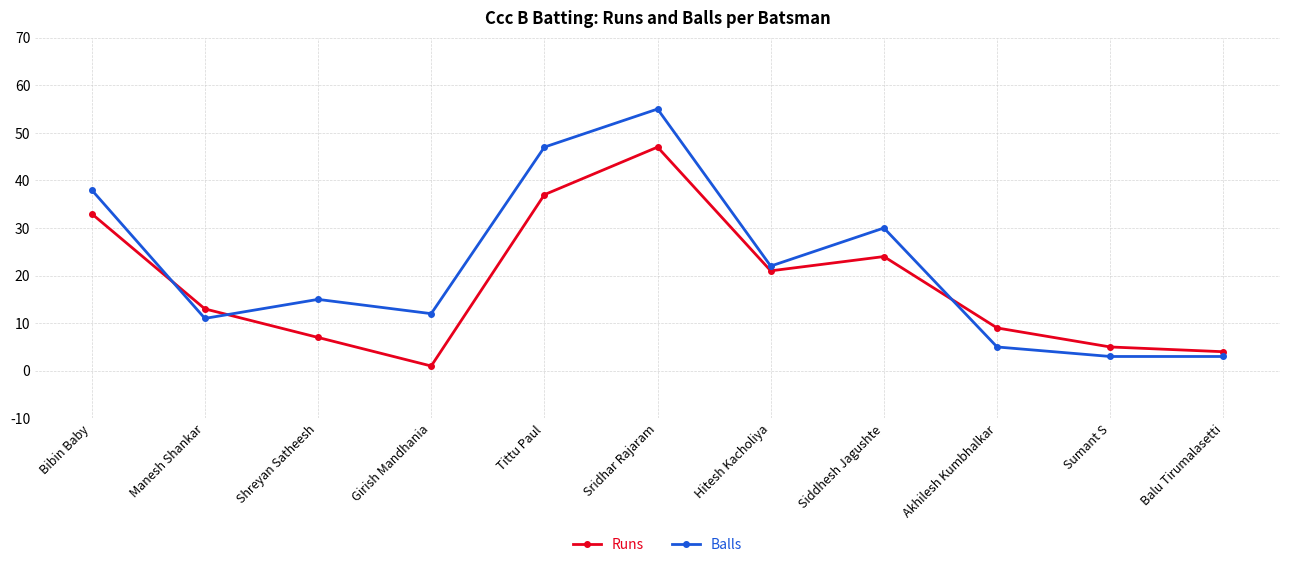

List the labels in order of Runs value, largest first.

Sridhar Rajaram, Tittu Paul, Bibin Baby, Siddhesh Jagushte, Hitesh Kacholiya, Manesh Shankar, Akhilesh Kumbhalkar, Shreyan Satheesh, Sumant S, Balu Tirumalasetti, Girish Mandhania